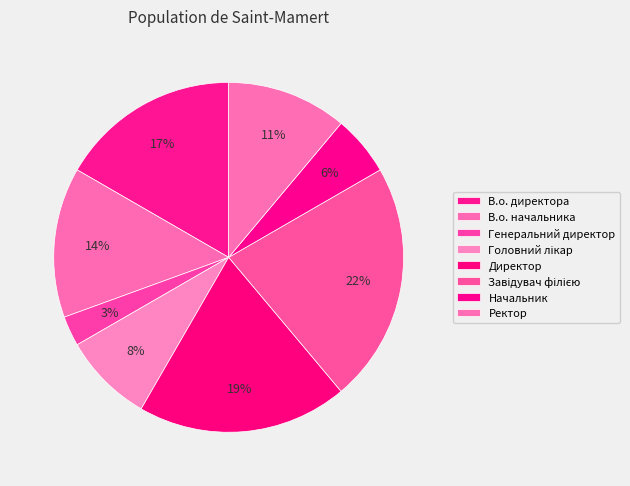

How many slices are in this pie chart?

8